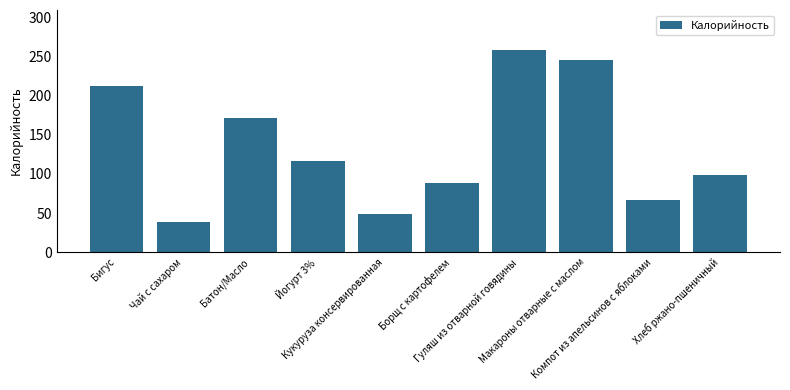

Where is the data nearest to the value 148?

Батон/Масло